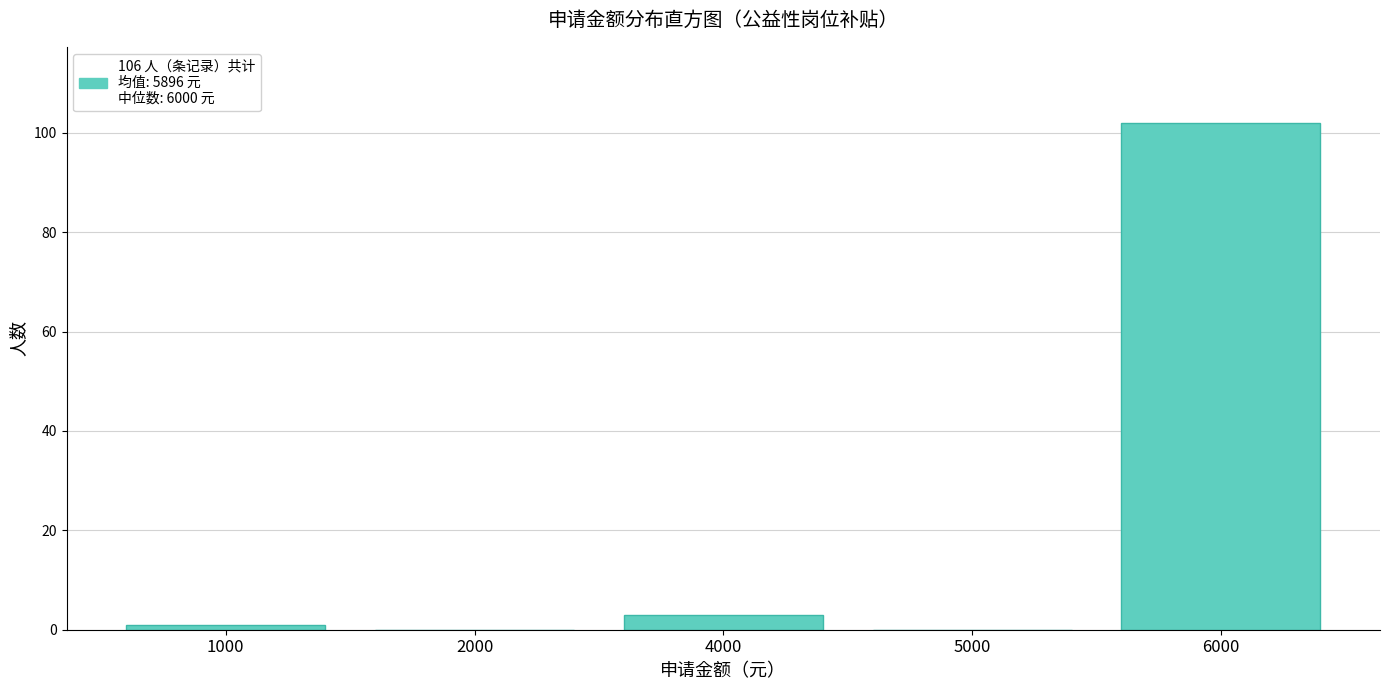

Reading left to right, transcribe all the data shown in this chart.

1000=1	2000=0	4000=3	5000=0	6000=102